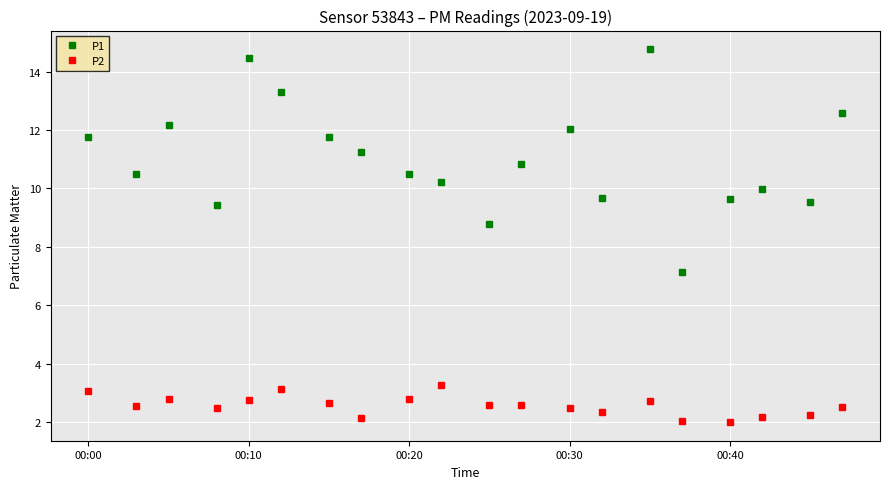

What is the lowest value of the P1 series?

7.2